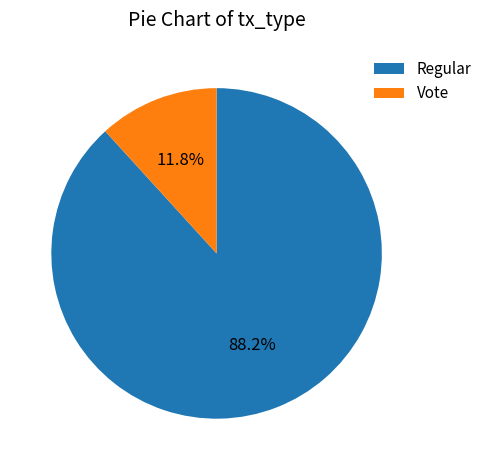

True or false: Vote accounts for 25% of the total.

False